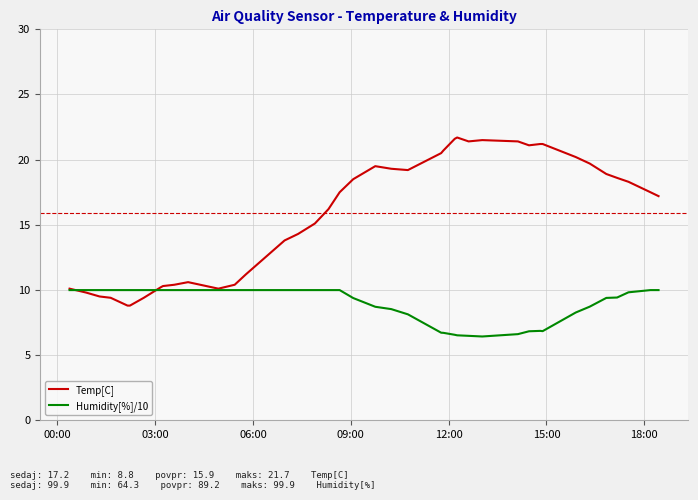

List the series in order of their peak value, lowest first.

Humidity[%]/10, Temp[C]